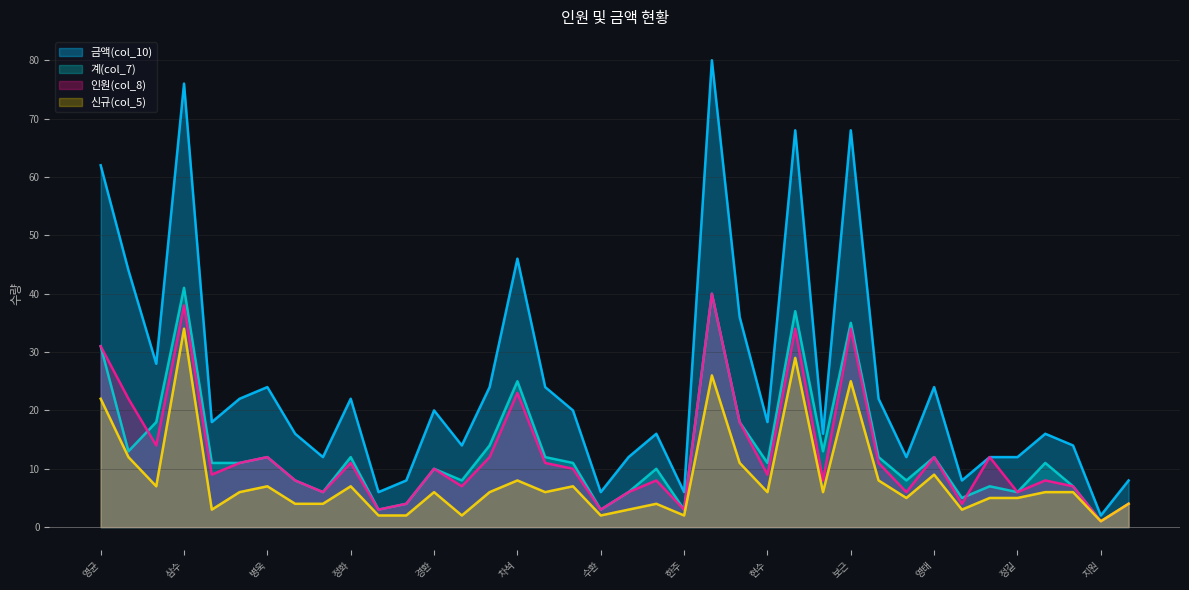

List the labels in order of 금액(col_10) value, smallest first.

지원, 용준, 수환, 한주, 상봉, 승길, 미애, 호언, 동준, 병윤, 정영, 정길, 기열, 종근, 호경, 병목, 윤, 상권, 영민, 현수, 경환, 현균, 호진, 정화, 셩근, 병욱, 찬훈, 호복, 영태, 삼수(성주), 동영, 길수, 차석, 영균, 상길, 보근, 삼수, 호열